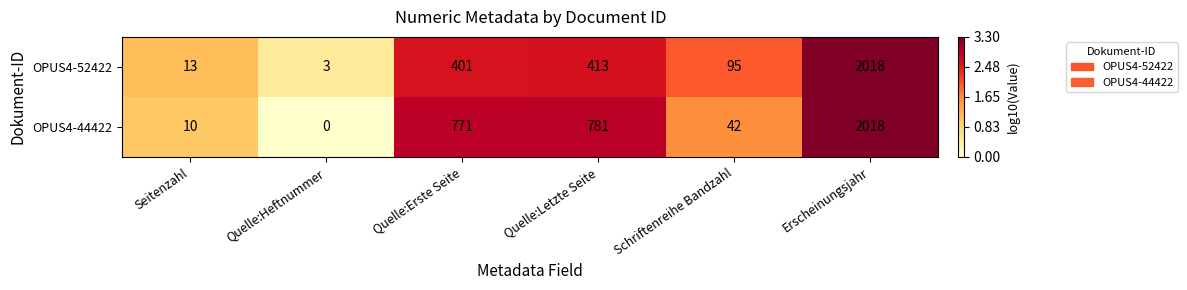

Which series changed the most between Seitenzahl and Schriftenreihe Bandzahl?

OPUS4-52422